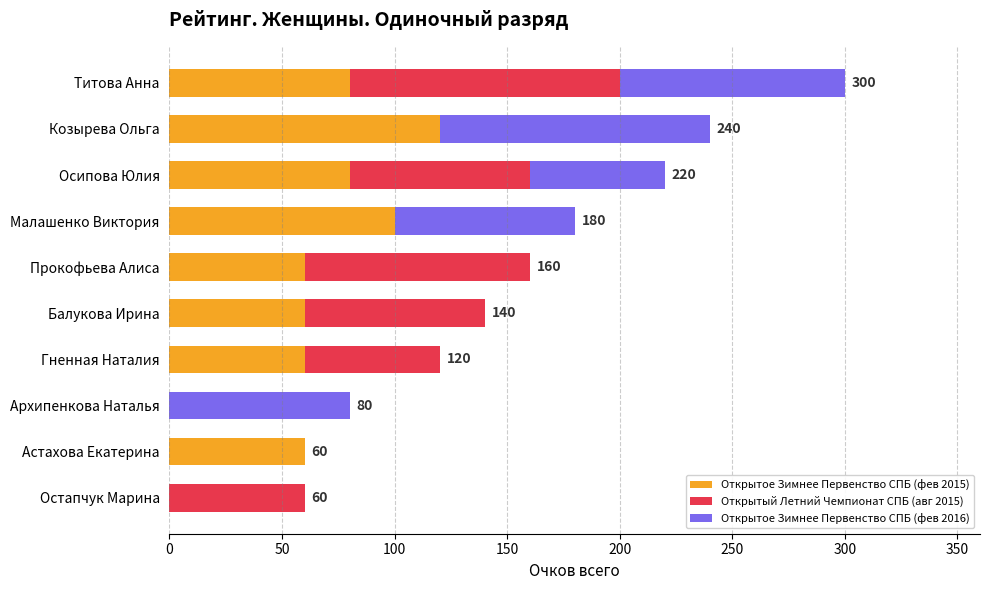

At which category is the sum across all series the highest?

Титова Анна